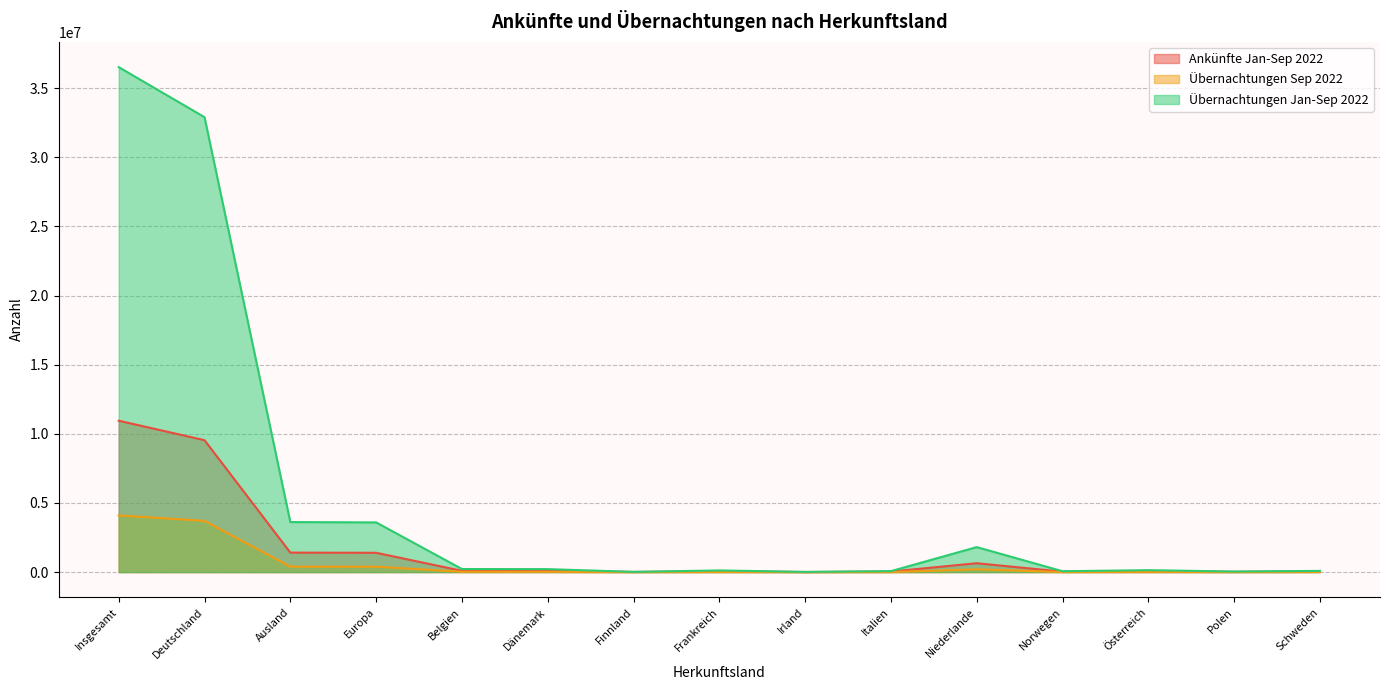

In Übernachtungen Sep 2022, how many points are lower than both neighbors (excluding endpoints)?

4